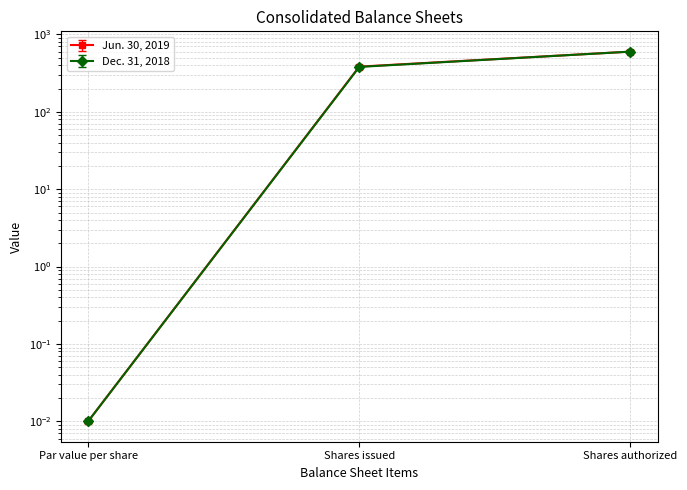

What is the value of the Dec. 31, 2018 point at the 3rd from the left?

570.0